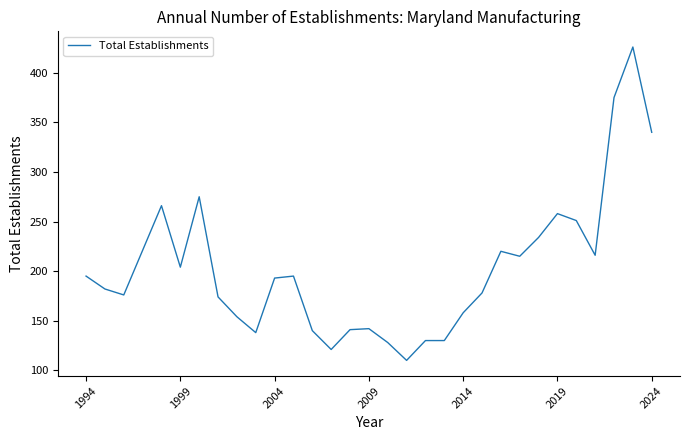

What is the difference between the maximum and minimum values?

316